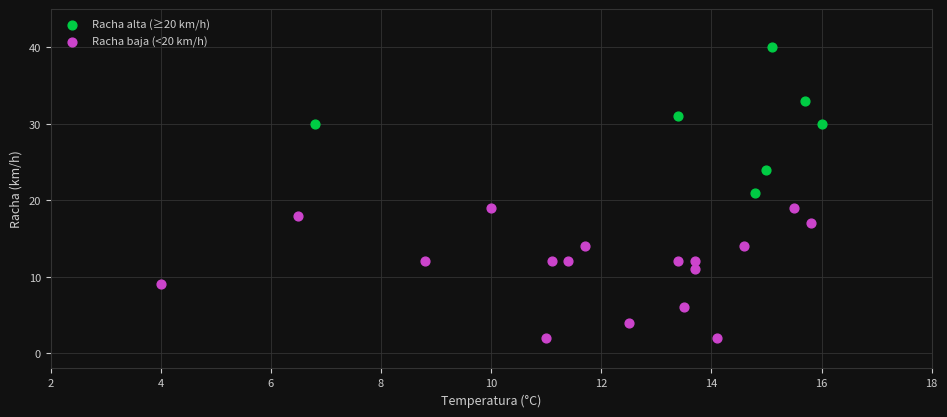

Which series has the widest spread of Y values?

Racha alta (≥20 km/h)